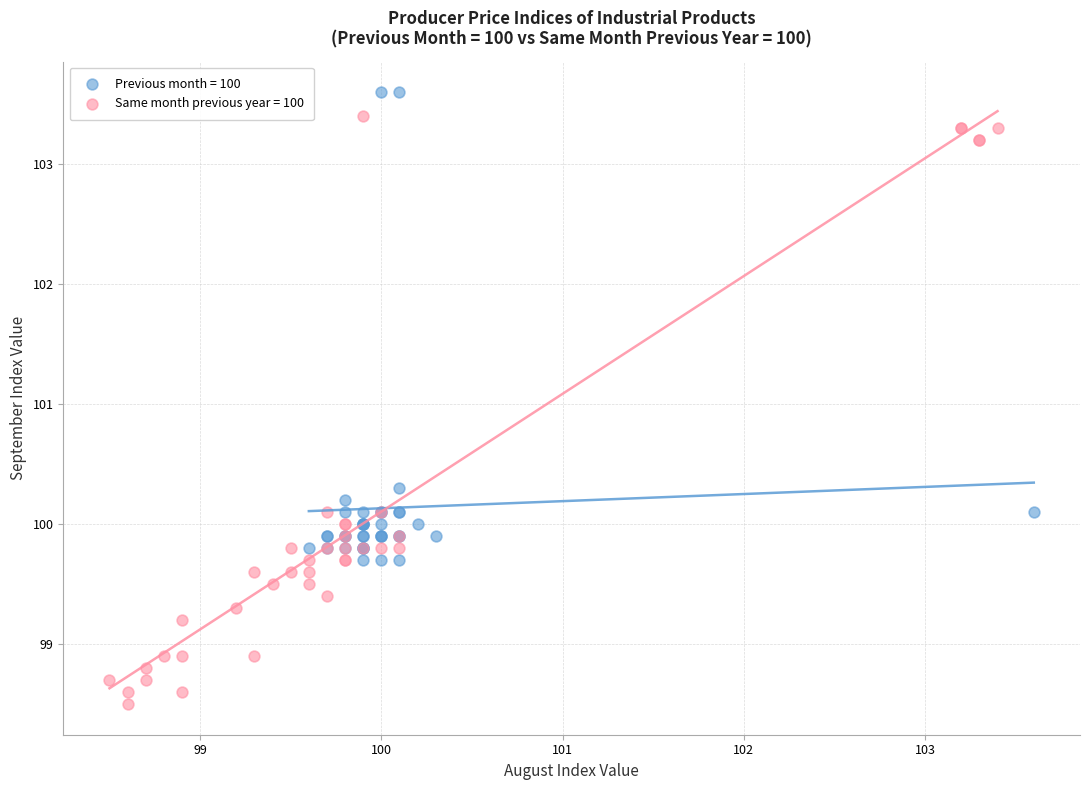

Which series contains the lowest Y value?

Same month previous year = 100